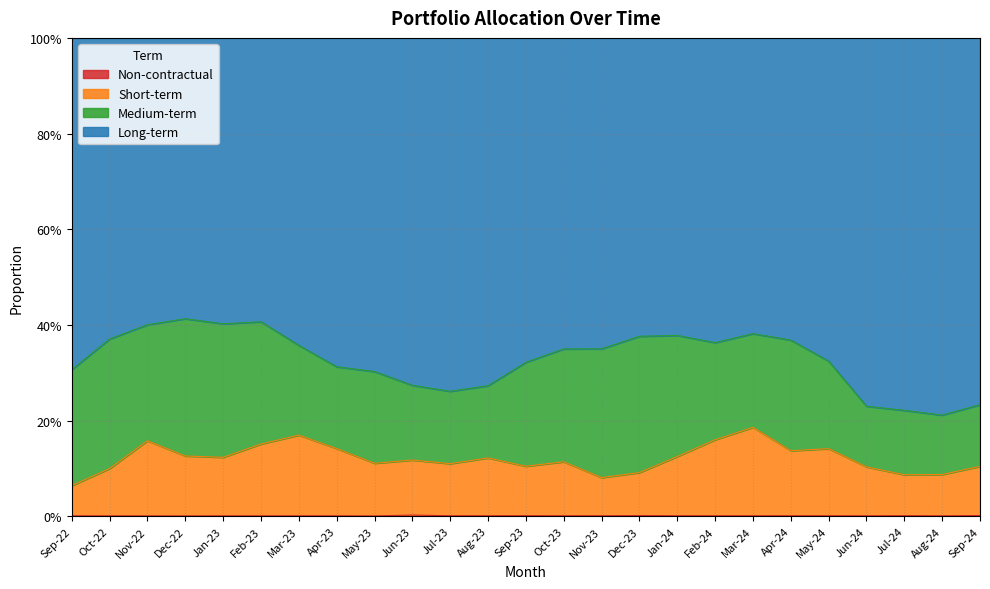

Does the chart display data point markers on the line(s)?

No